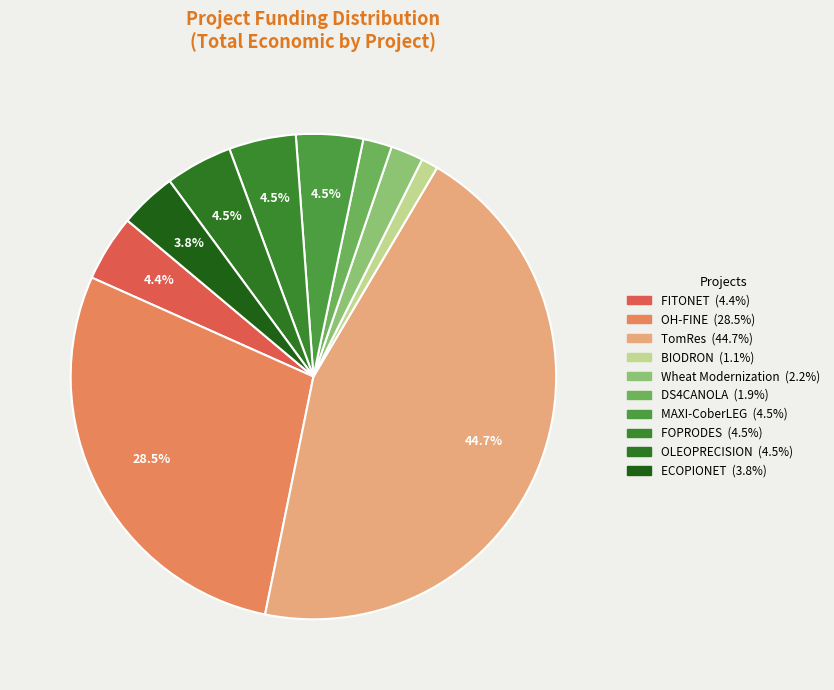

Which slice is the smallest?

BIODRON